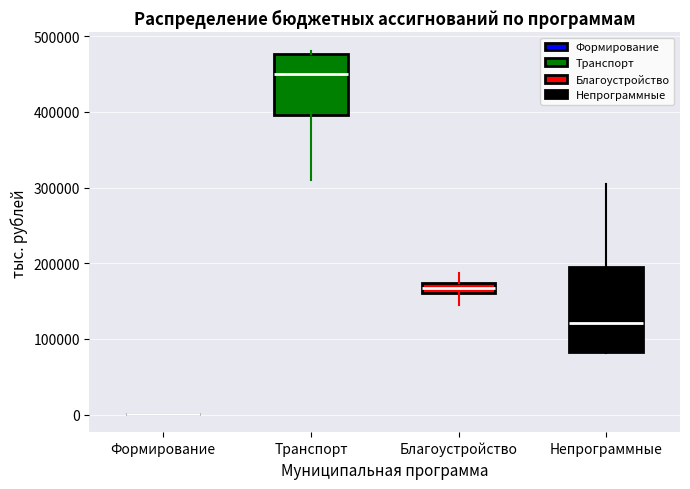

Where does the upper whisker of the box for Благоустройство end on the y-axis? The values are not printed on the chart, so give them approximately, as read against the axis.

190000